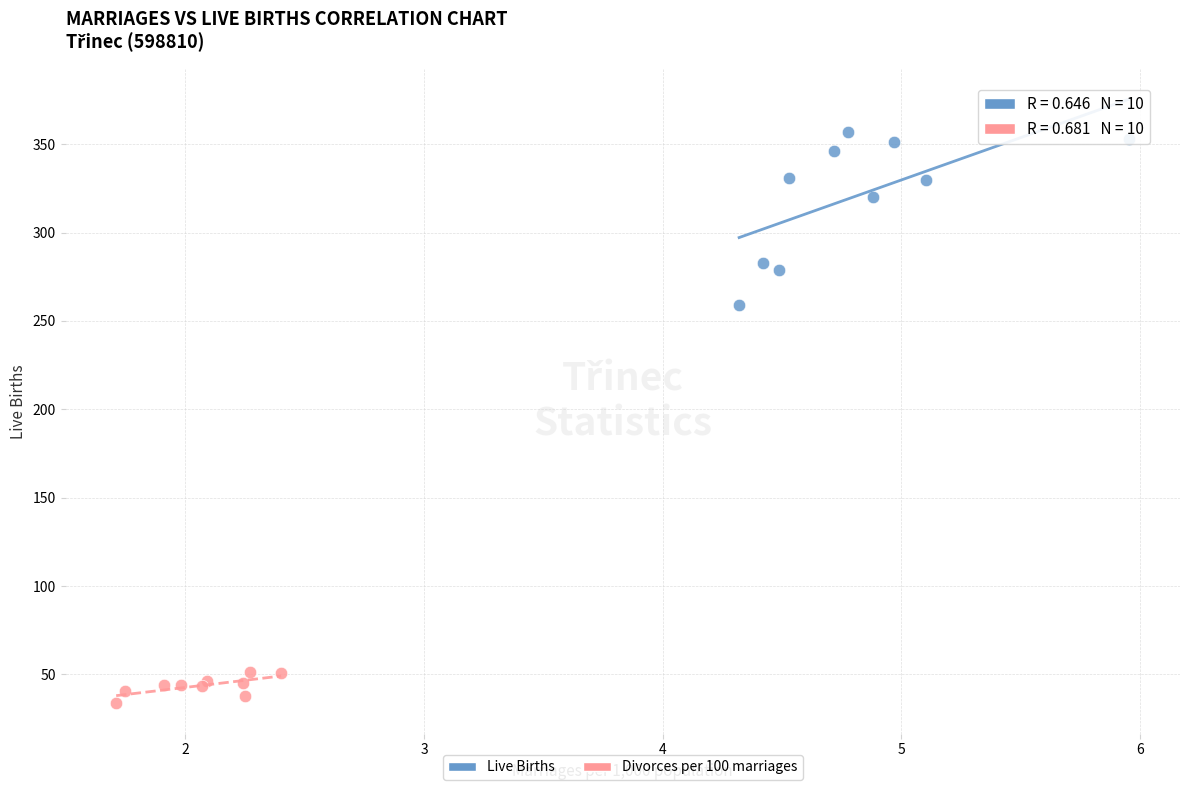

Which series reaches the minimum Y coordinate?

Divorces per 100 marriages